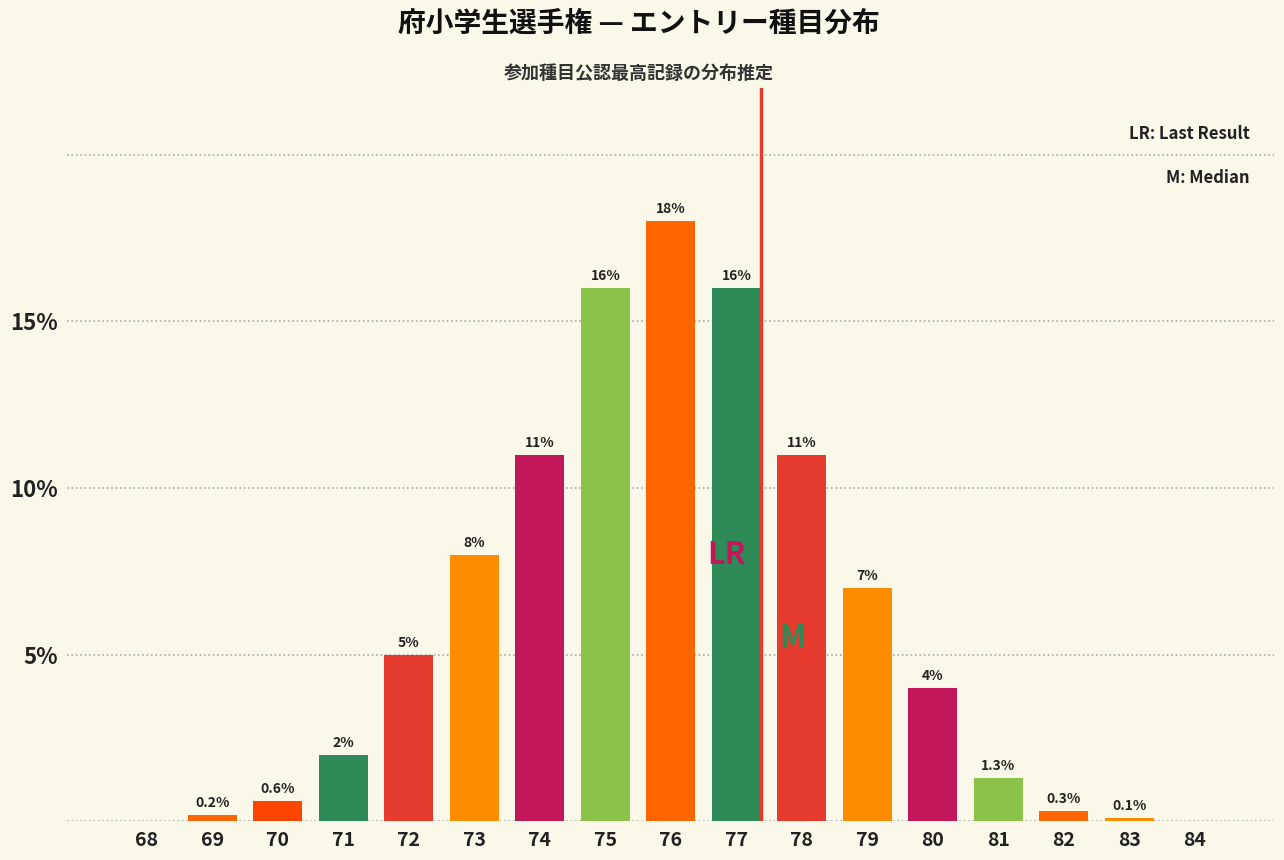

Reading left to right, transcribe all the data shown in this chart.

68=0.0	69=0.2	70=0.6	71=2.0	72=5.0	73=8.0	74=11.0	75=16.0	76=18.0	77=16.0	78=11.0	79=7.0	80=4.0	81=1.3	82=0.3	83=0.1	84=0.0